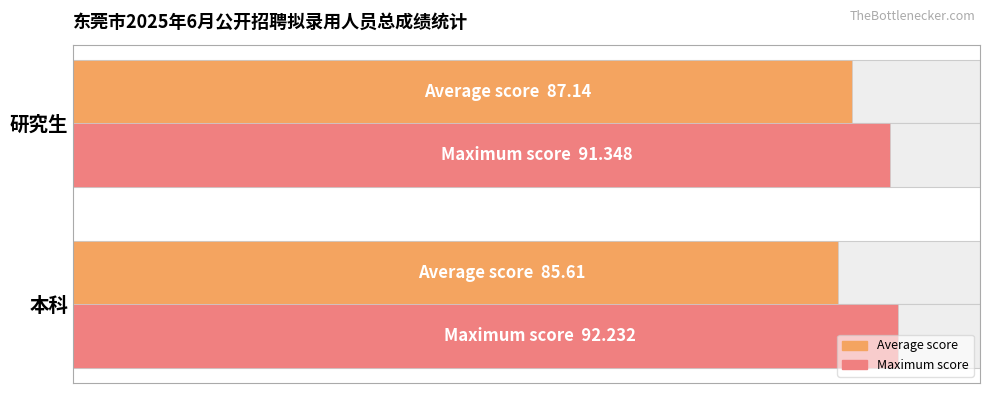

Which series has the largest total across all categories?

Maximum score